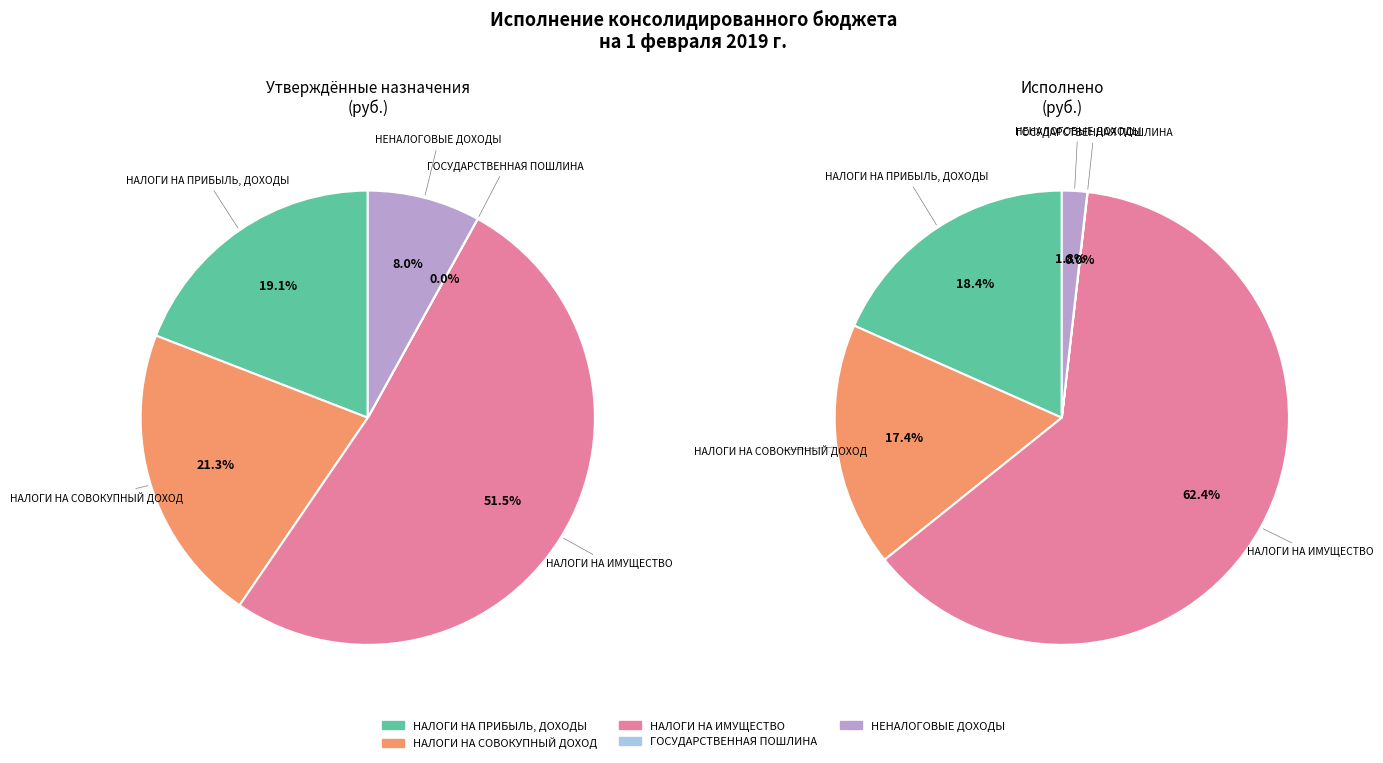

Is it true that НЕНАЛОГОВЫЕ ДОХОДЫ is 2% of the pie?

True